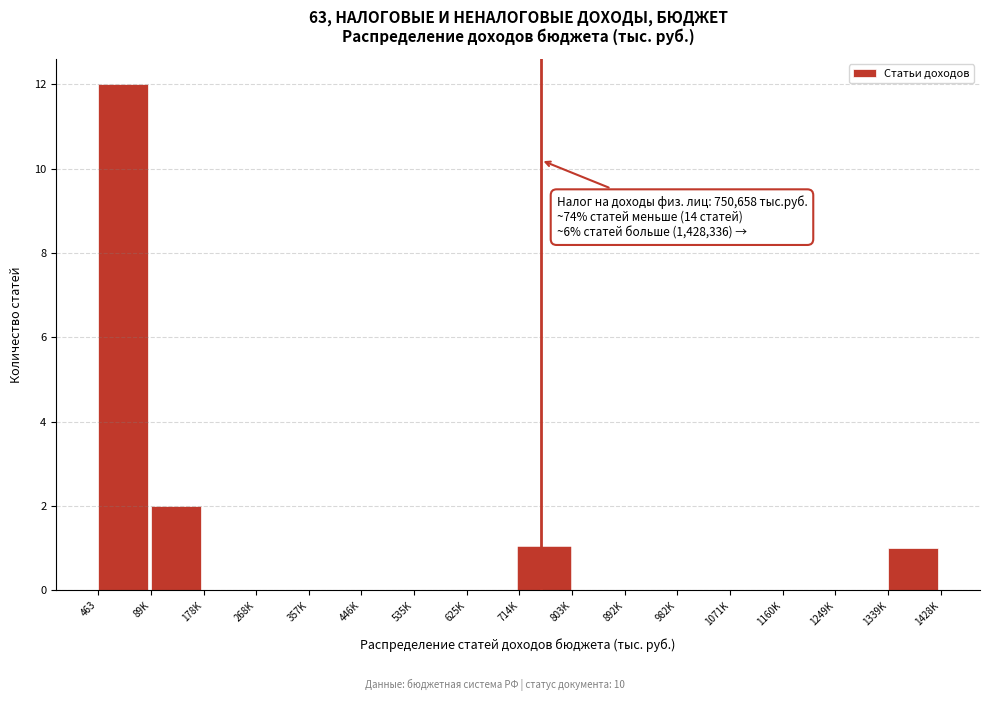

Reading left to right, transcribe all the data shown in this chart.

463=12	89K=2	178K=0	268K=0	357K=0	446K=0	535K=0	625K=0	714K=1	803K=0	892K=0	982K=0	1071K=0	1160K=0	1249K=0	1339K=1